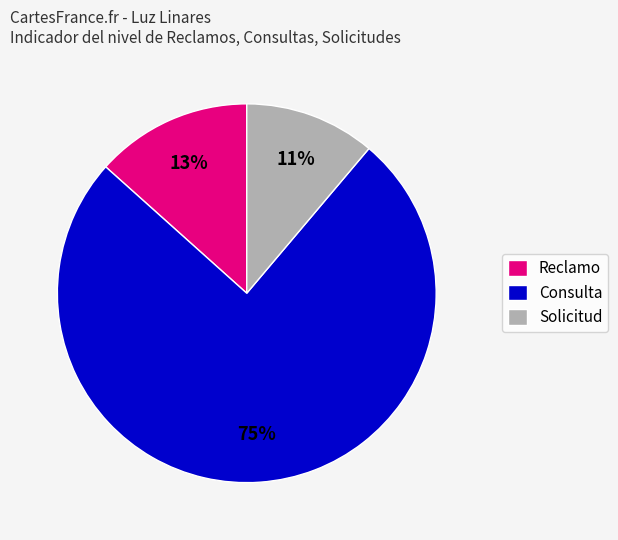

How many segments does this pie chart have?

3